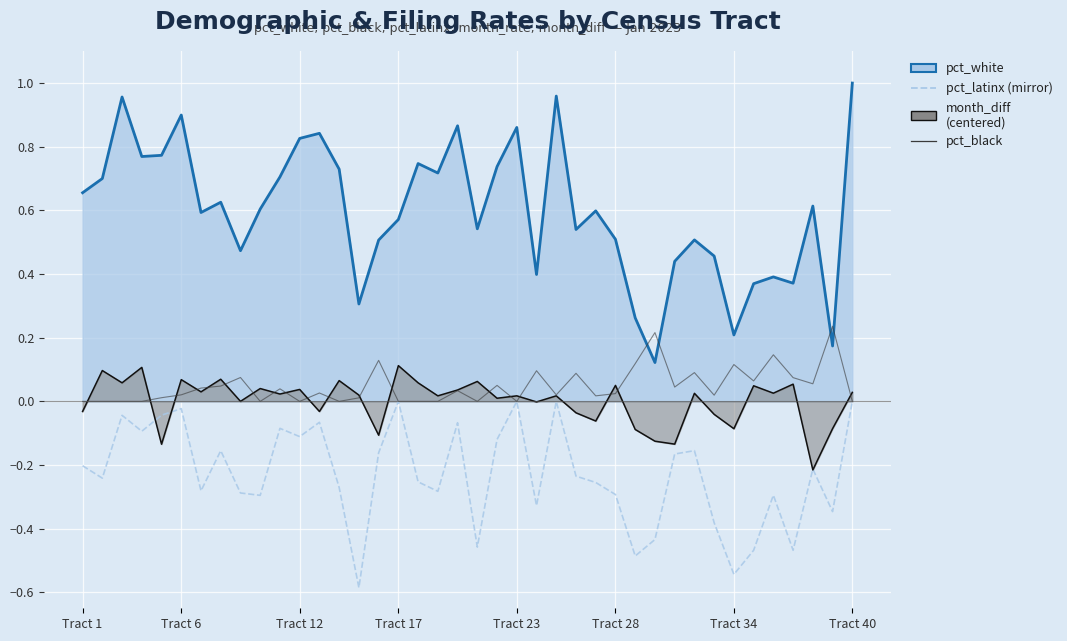

List the series in order of their peak value, highest first.

pct_white, pct_black, month_diff, pct_latinx (mirror)